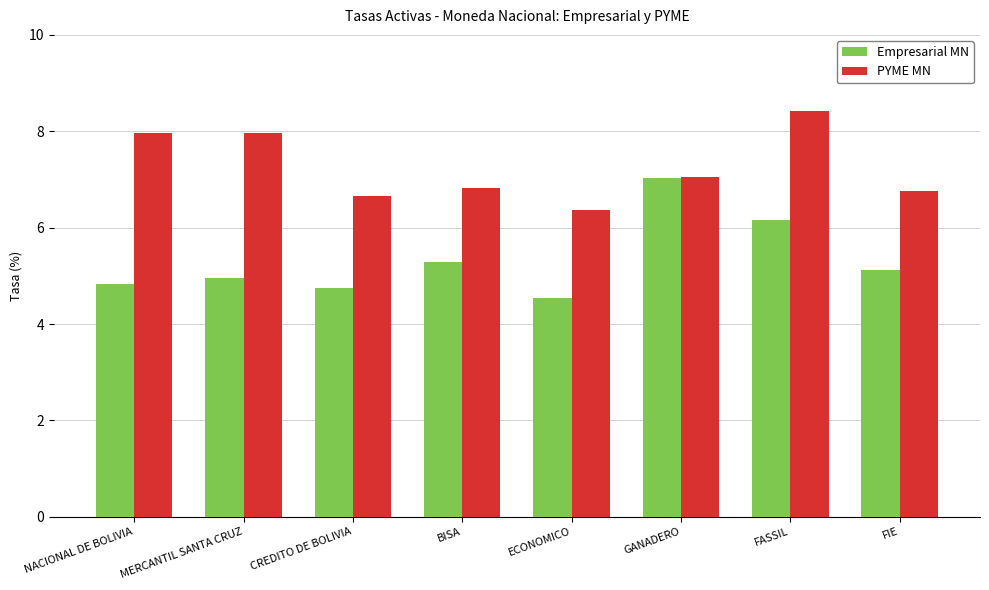

Reading right to left, extract all data points from this chart.

Empresarial MN: 5.1	6.2	7.0	4.6	5.3	4.8	5.0	4.8
PYME MN: 6.8	8.4	7.1	6.4	6.8	6.7	8.0	8.0